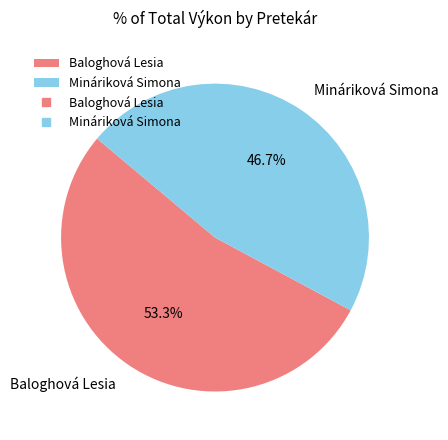

Is it true that Mináriková Simona is 47% of the pie?

True